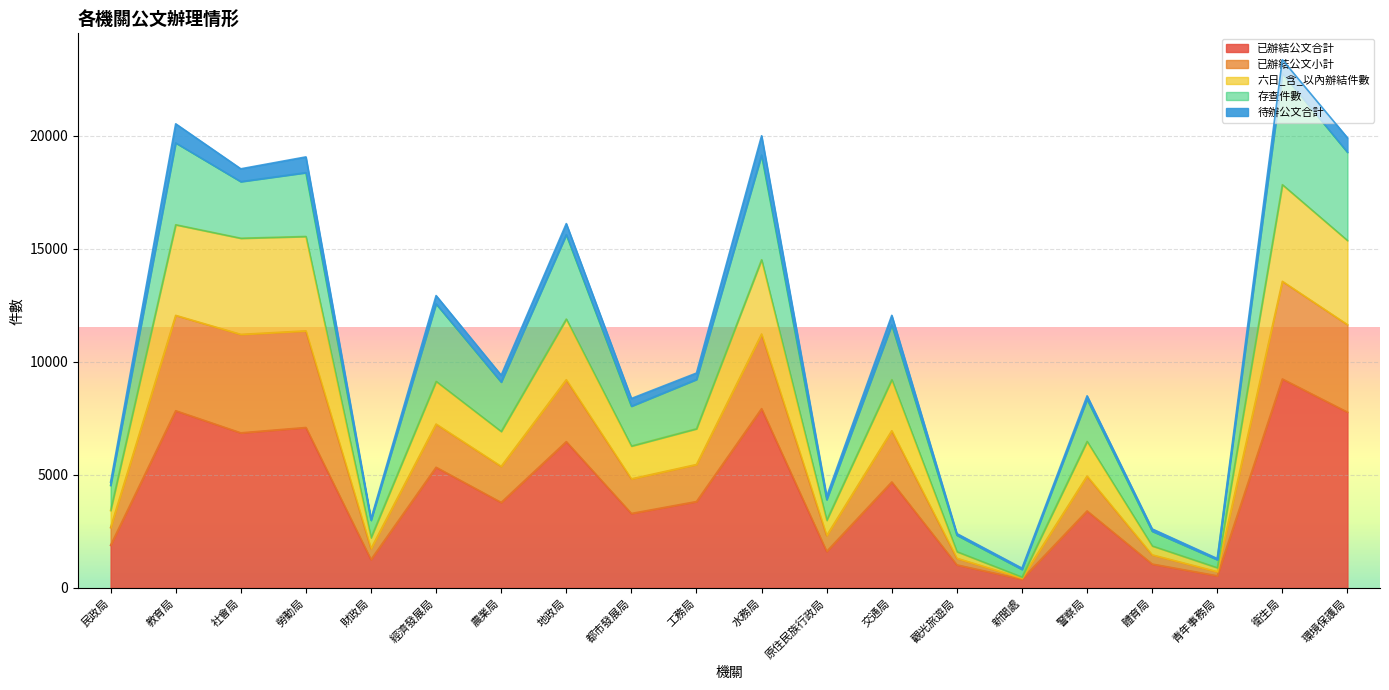

In 六日_含_以內辦結件數, how many points are lower than both neighbors (excluding endpoints)?

7